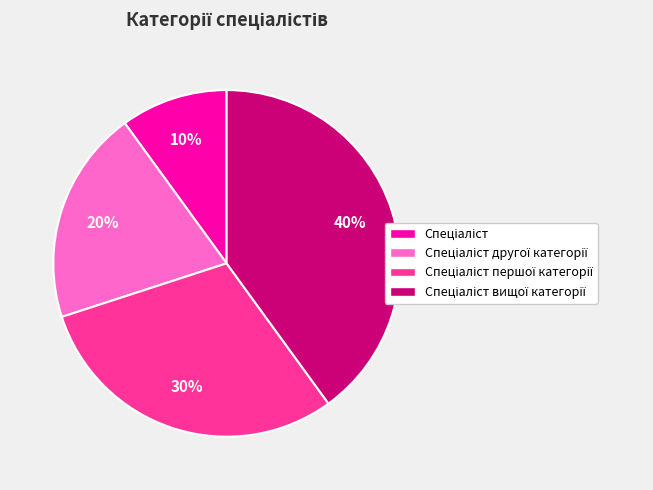

Is there any slice that represents more than half of the pie?

No